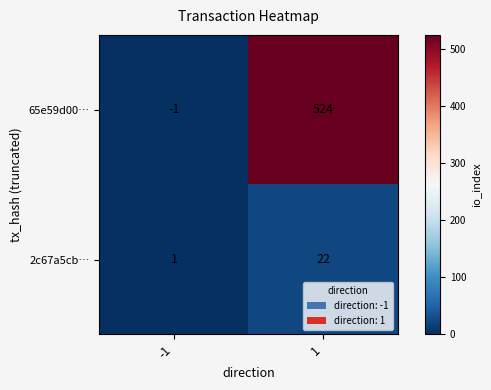

How many series are shown in this chart?

2